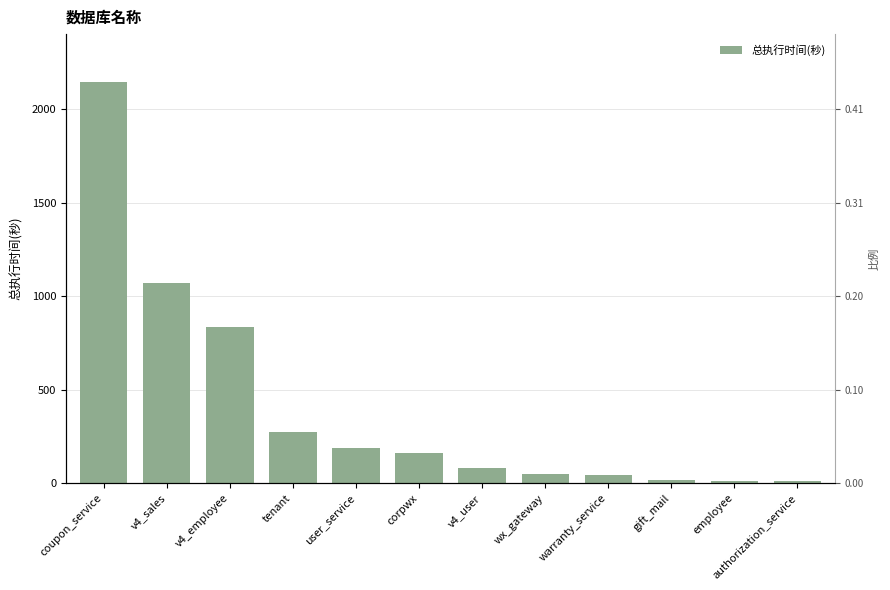

Count the number of data series in this chart.

1